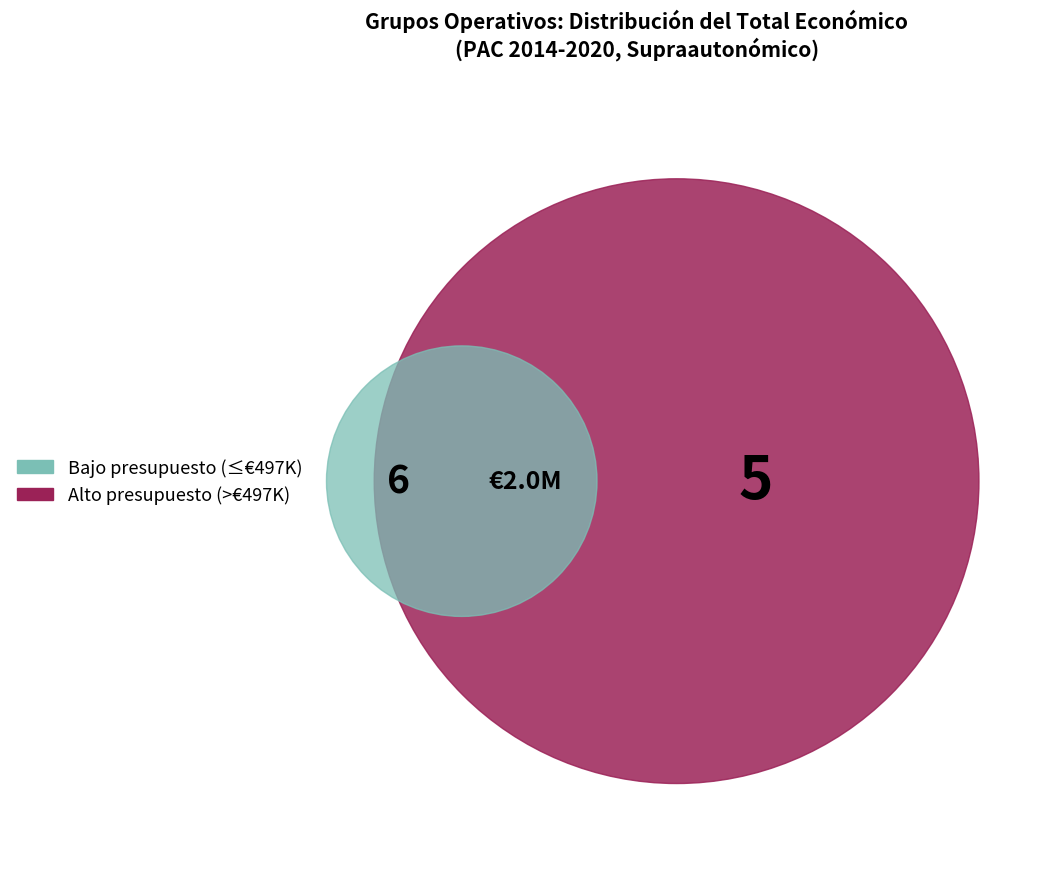

Is there any slice that represents more than half of the pie?

No